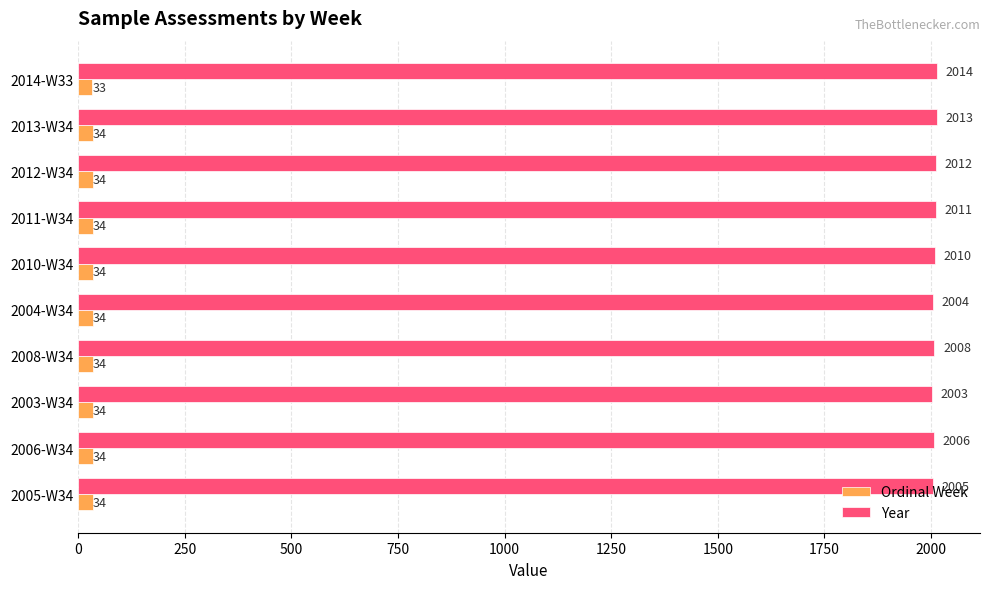

List the series in order of their overall mean, highest first.

Year, Ordinal Week